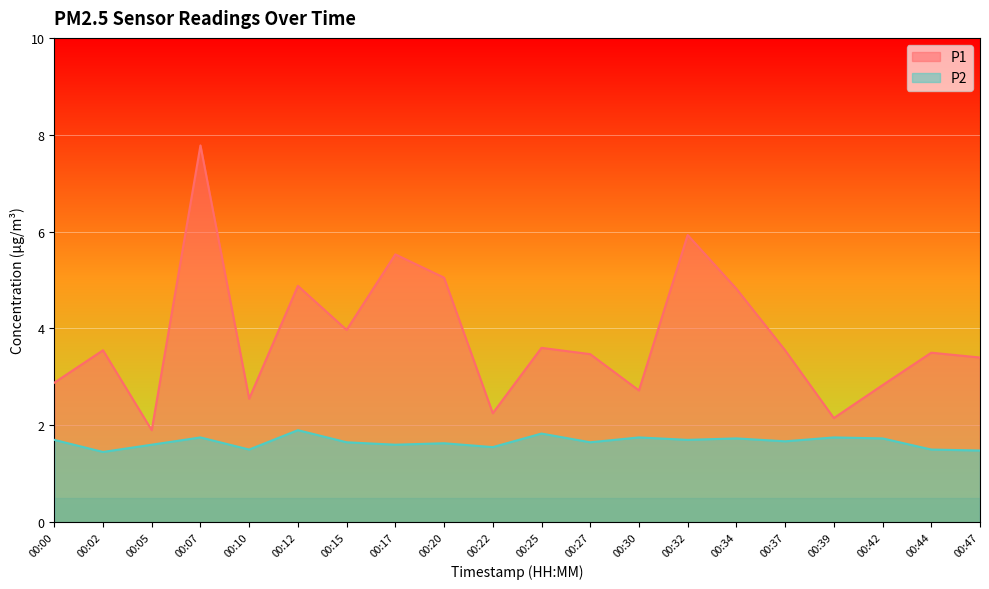

What is the minimum value shown in the chart?

1.4